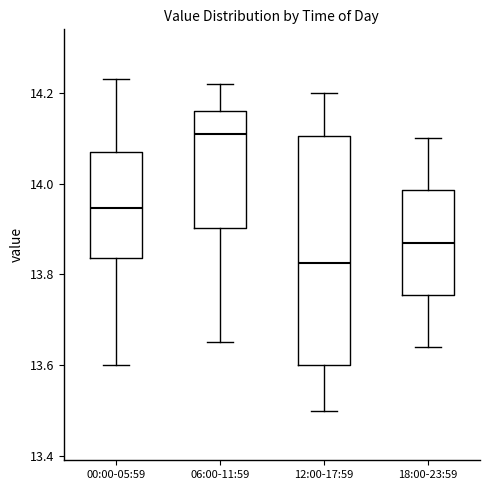

Which box is the tallest, from its lower edge to its upper edge?

12:00-17:59